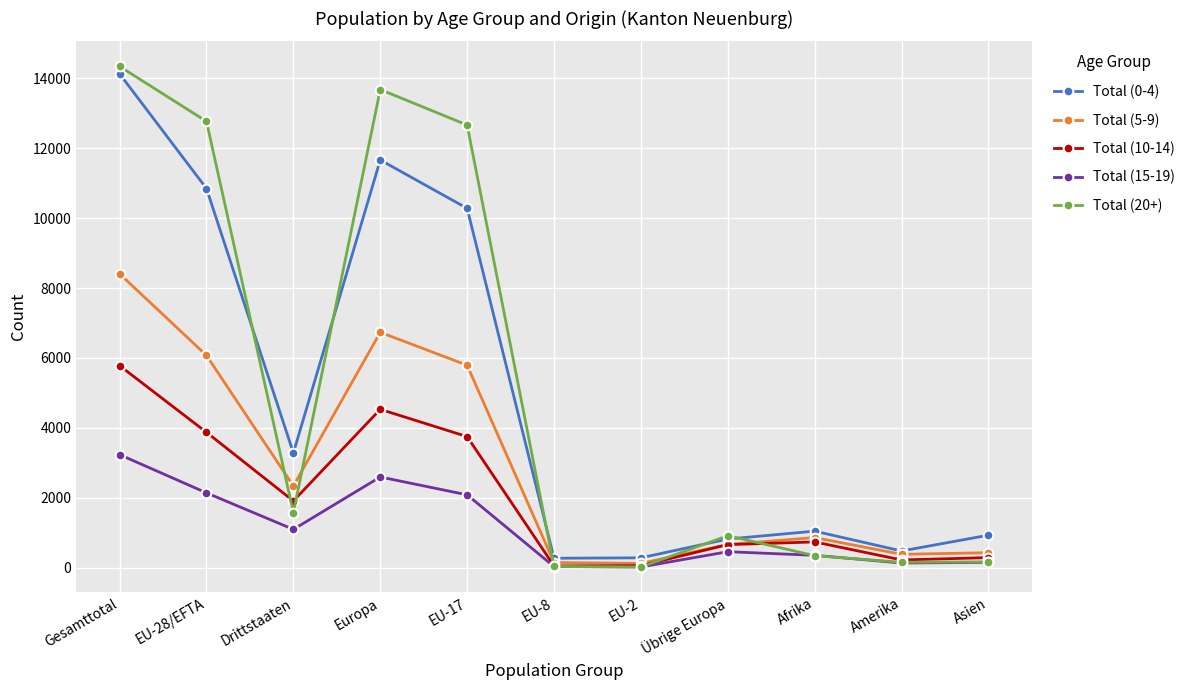

List the series in order of their peak value, highest first.

Total (20+), Total (0-4), Total (5-9), Total (10-14), Total (15-19)